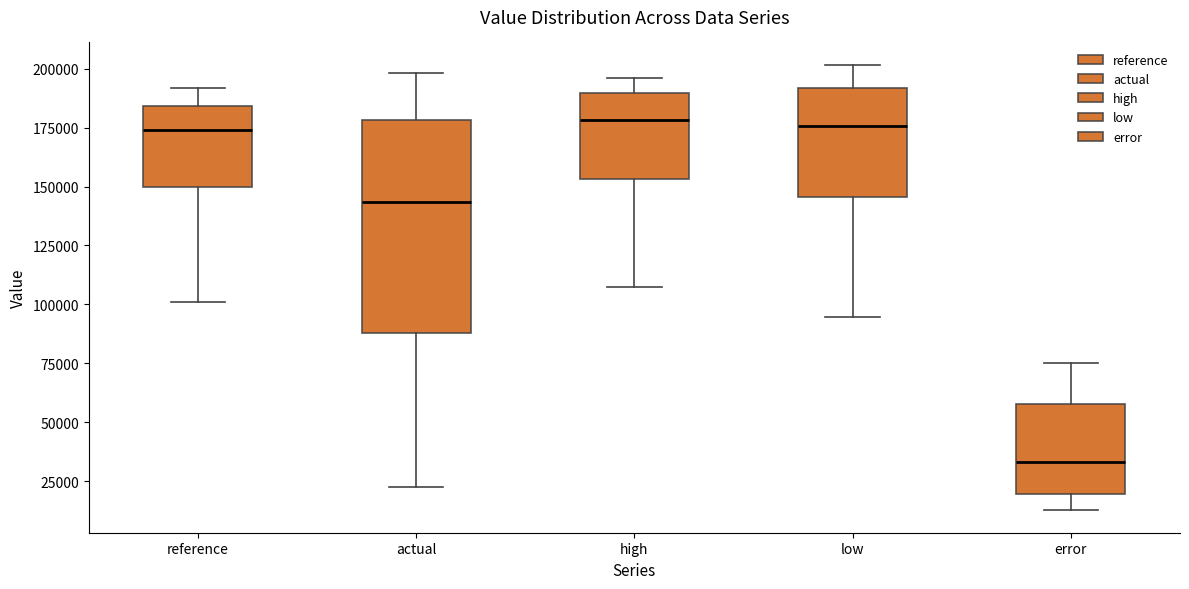

Reading left to right, read every box against the y-axis: the position of its median line, the range the box covers, and the ends of its whiskers. The values are not printed on the chart, so give them approximately, as read against the axis.

reference: median 175000, box 150000 to 185000, whiskers 100000 to 190000
actual: median 145000, box 90000 to 180000, whiskers 25000 to 200000
high: median 180000, box 155000 to 190000, whiskers 105000 to 195000
low: median 175000, box 145000 to 190000, whiskers 95000 to 200000
error: median 35000, box 20000 to 60000, whiskers 15000 to 75000